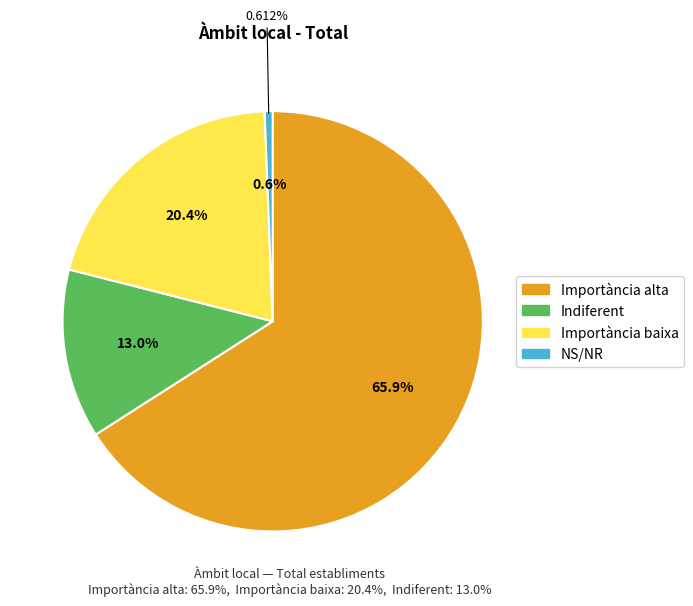

The Indiferent slice represents 13% of the pie. True or false?

True